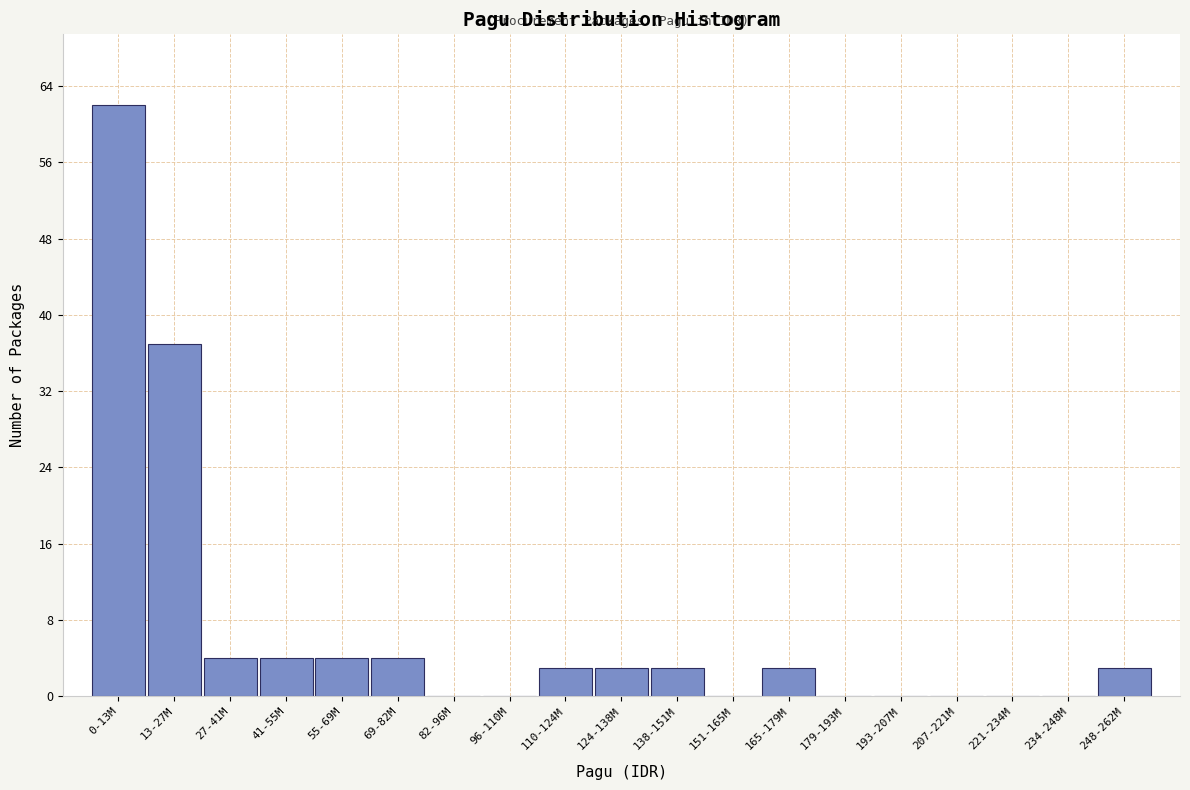

Reading right to left, list all the values displayed in this chart.

248-262M=3	234-248M=0	221-234M=0	207-221M=0	193-207M=0	179-193M=0	165-179M=3	151-165M=0	138-151M=3	124-138M=3	110-124M=3	96-110M=0	82-96M=0	69-82M=4	55-69M=4	41-55M=4	27-41M=4	13-27M=37	0-13M=62